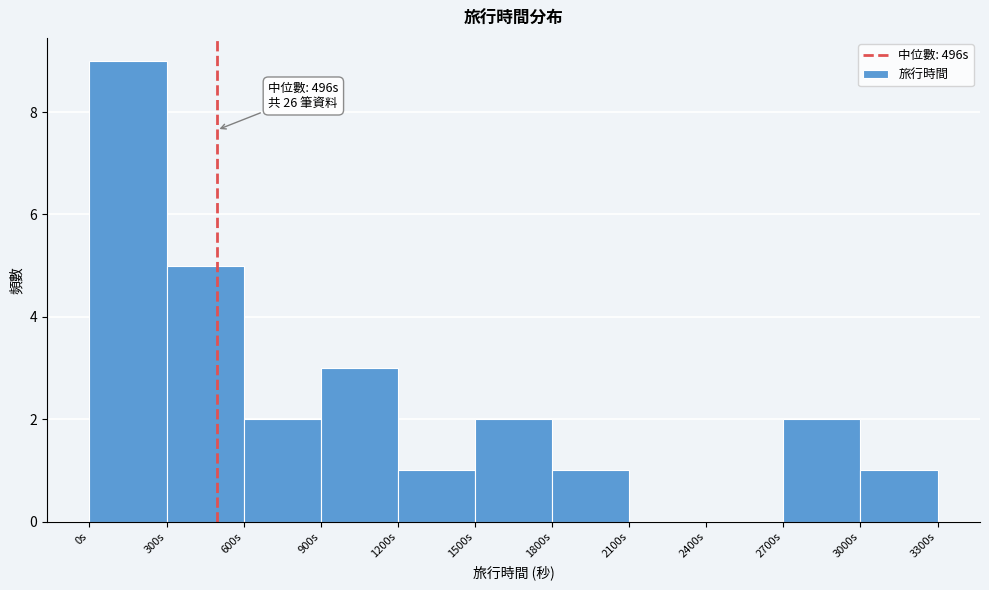

Over which range of the x-axis is the bar tallest?

0 to 300